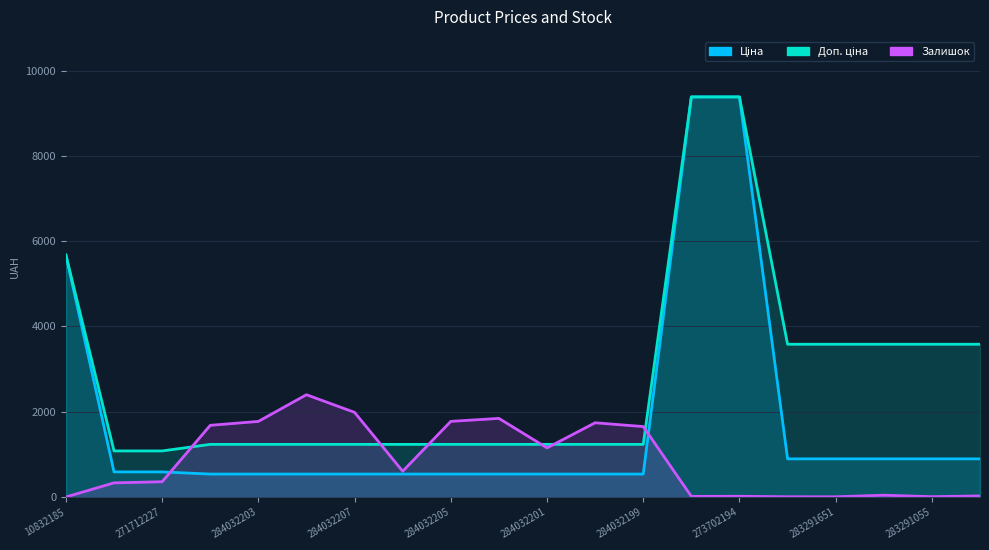

What is the spread (max minus min) of values at 284032202?

1306.0